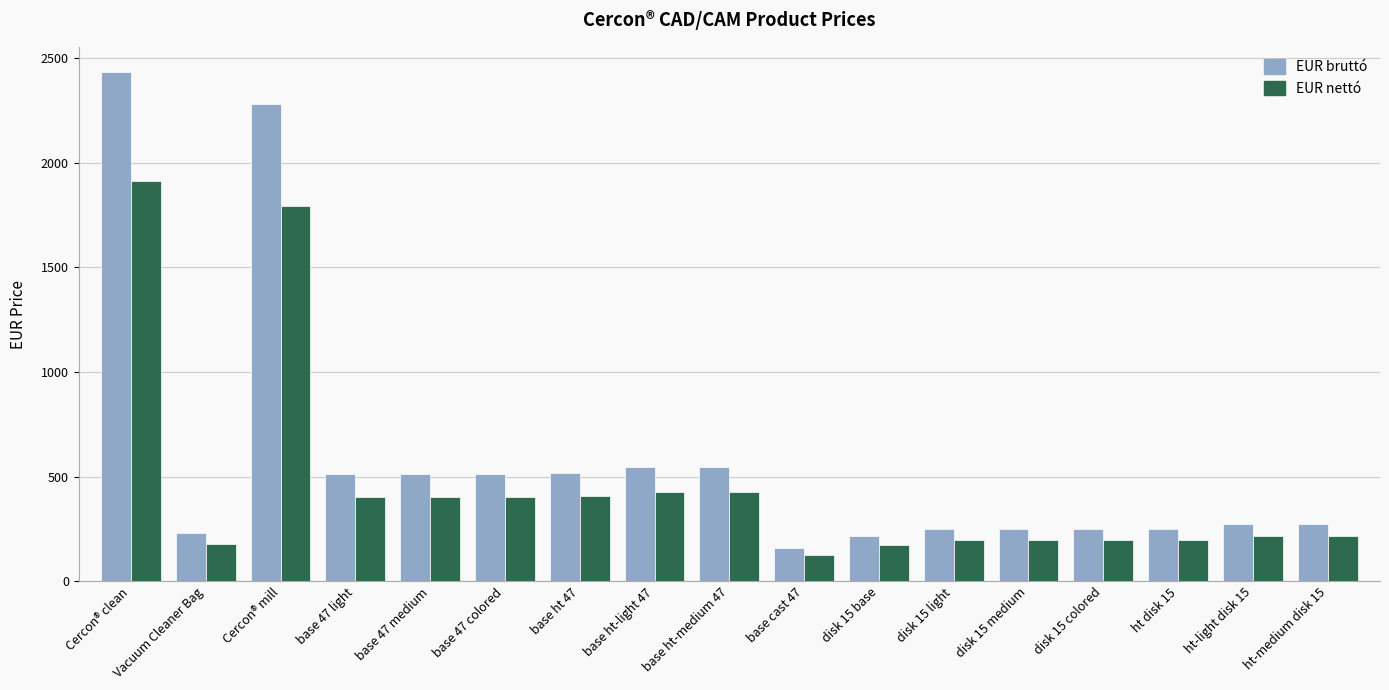

What value does the EUR bruttó series have at ht-light disk 15?

273.8